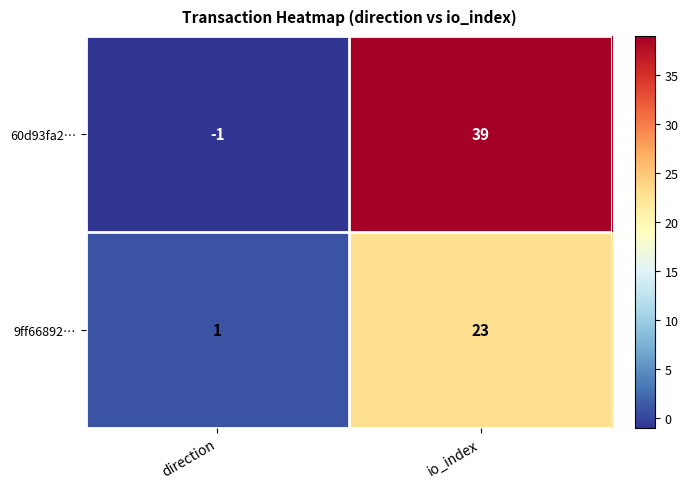

The value of 60d93fa2… at io_index is 11. True or false?

False